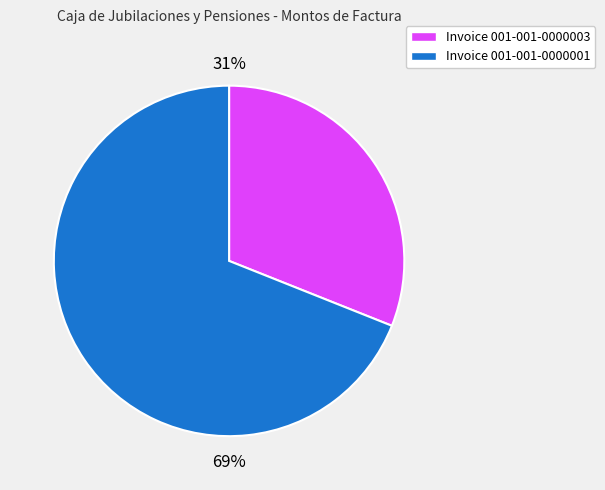

To the nearest percent, what is the difference between the largest and smallest slice percentages?

38%